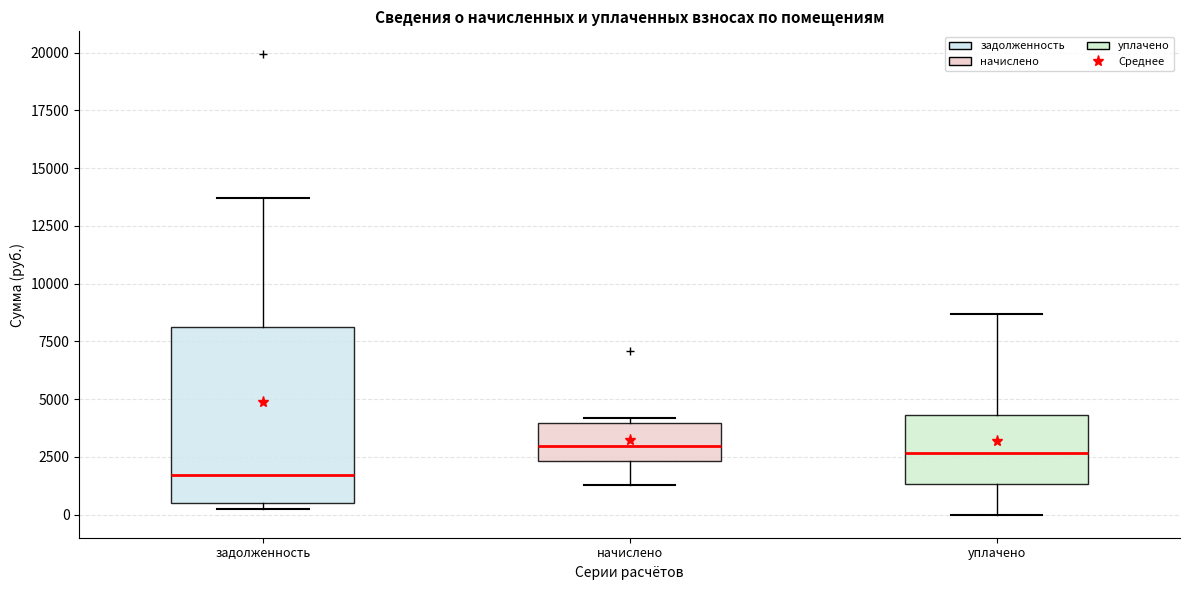

Comparing the boxes themselves (not the whiskers), which one is the tallest?

задолженность